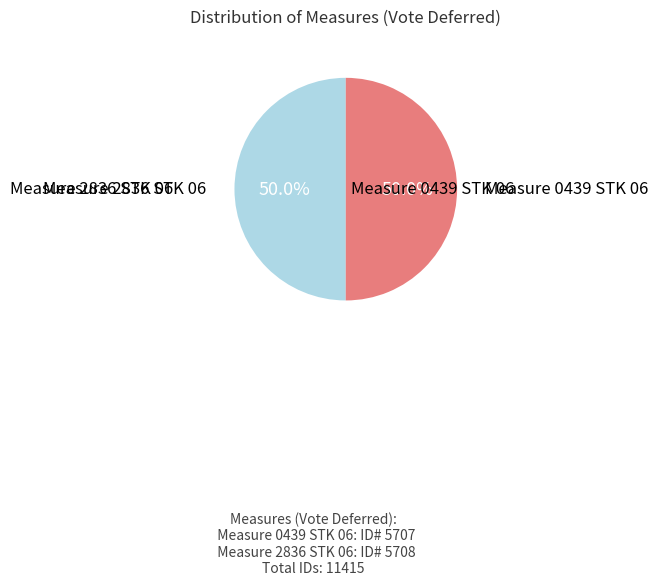

What is the smallest slice in the pie chart?

Measure 0439 STK 06